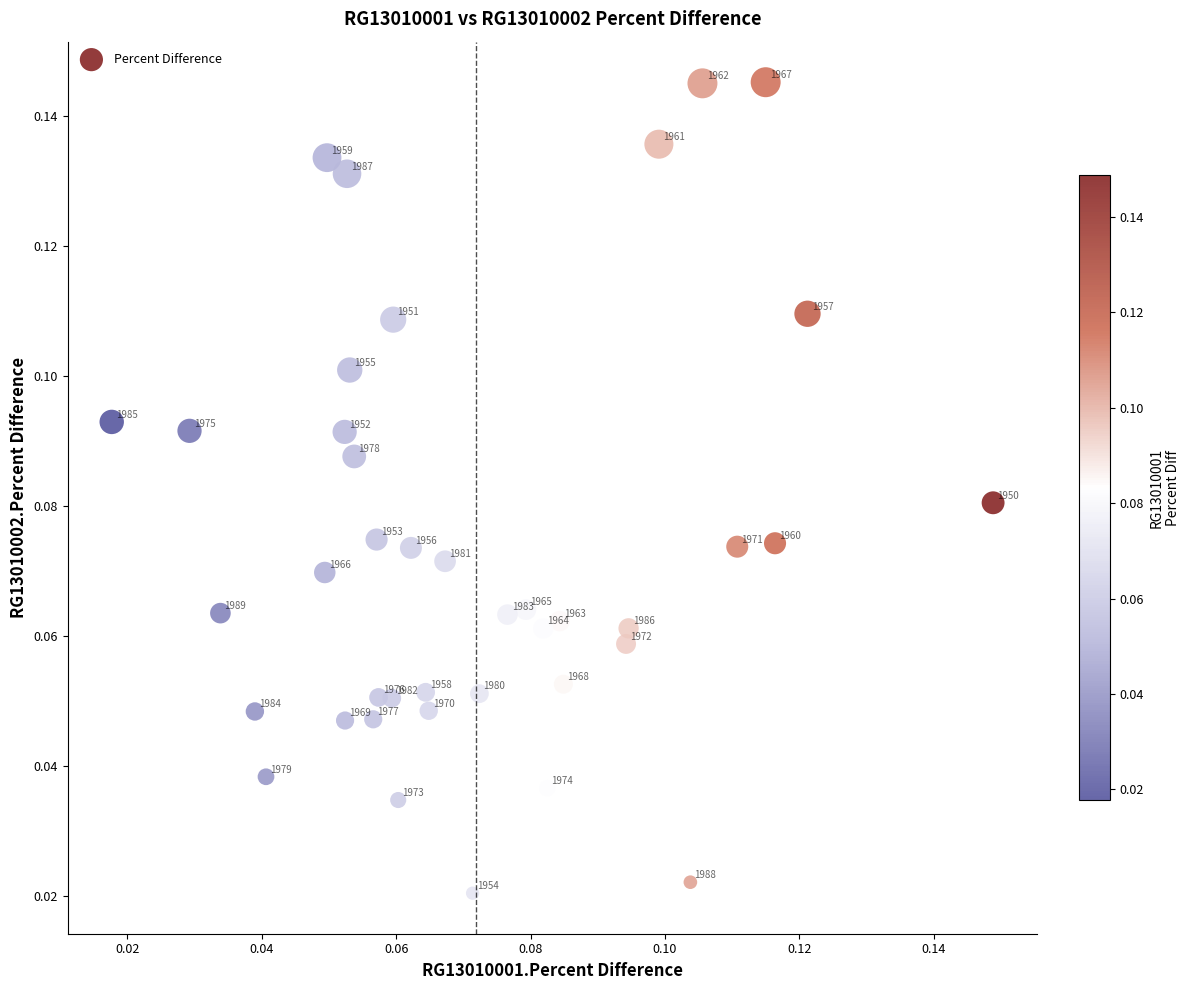

Count the number of points in this scatter plot.

40